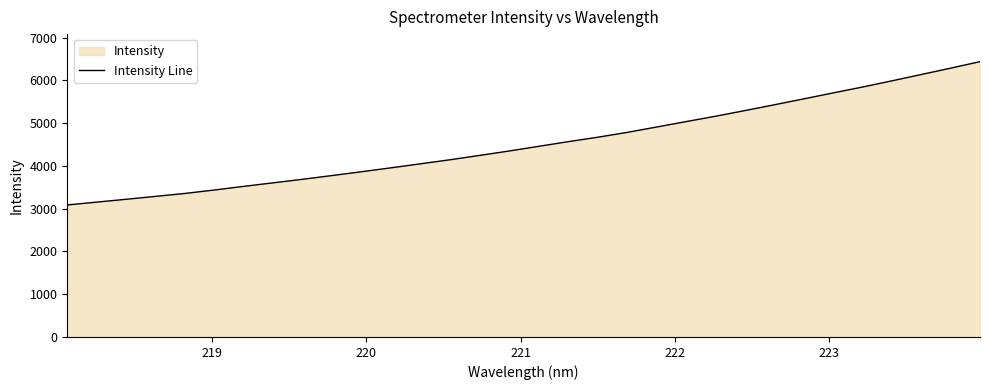

What is the minimum value shown in the chart?

3086.7